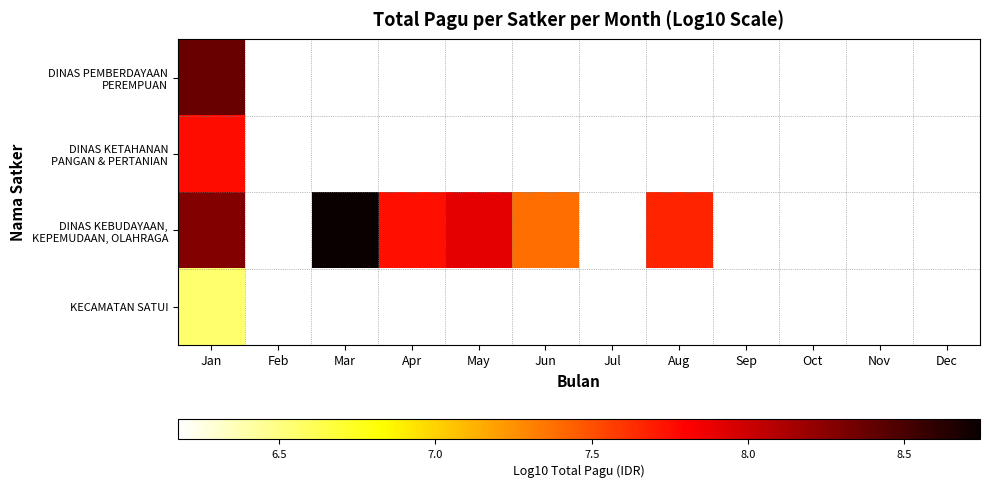

List the series in order of their peak value, highest first.

DINAS KEBUDAYAAN, KEPEMUDAAN, OLAHRAGA, DINAS PEMBERDAYAAN PEREMPUAN, DINAS KETAHANAN PANGAN & PERTANIAN, KECAMATAN SATUI